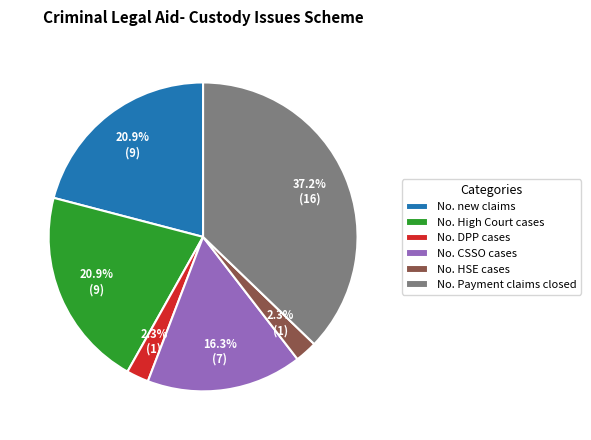

What portion of the pie excludes No. High Court cases?

79.1%